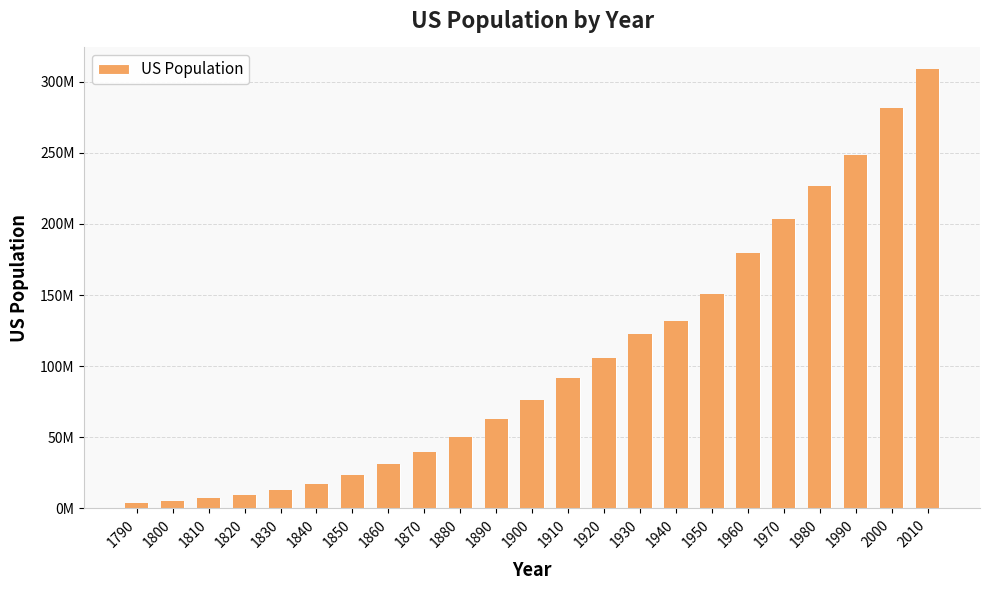

Which has a higher value, 1910 or 1900?

1910